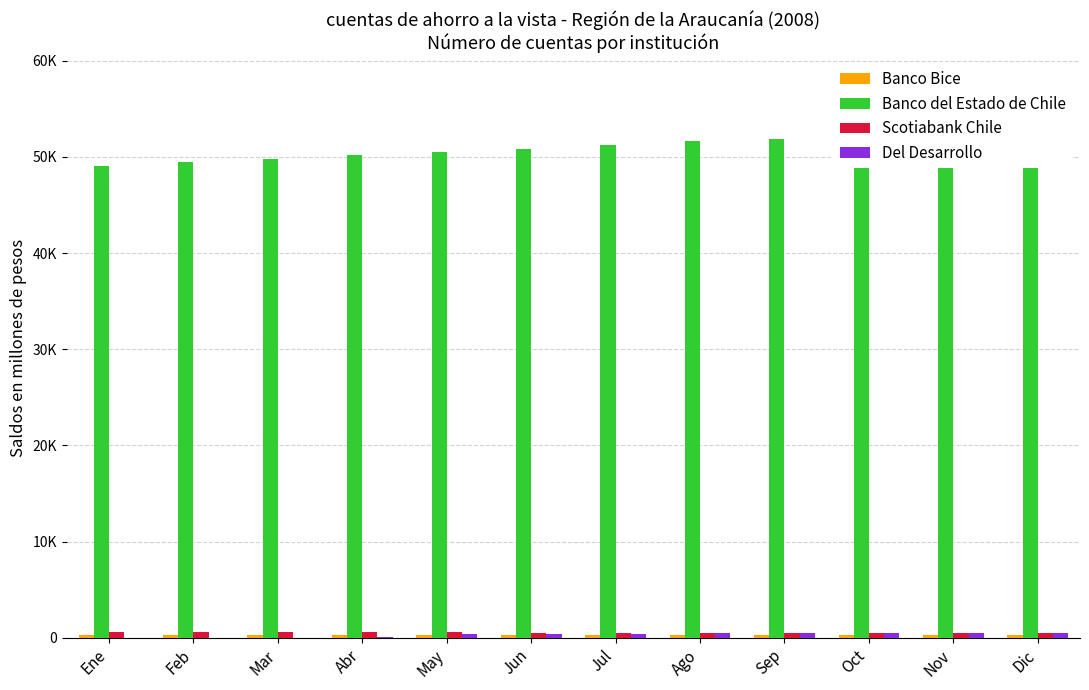

Which series has the widest spread of values?

Banco del Estado de Chile